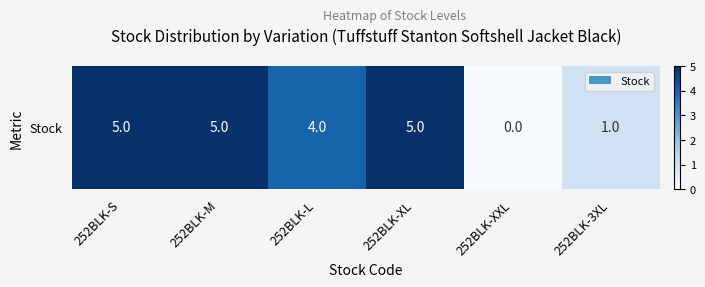

What is the maximum value shown in the chart?

5